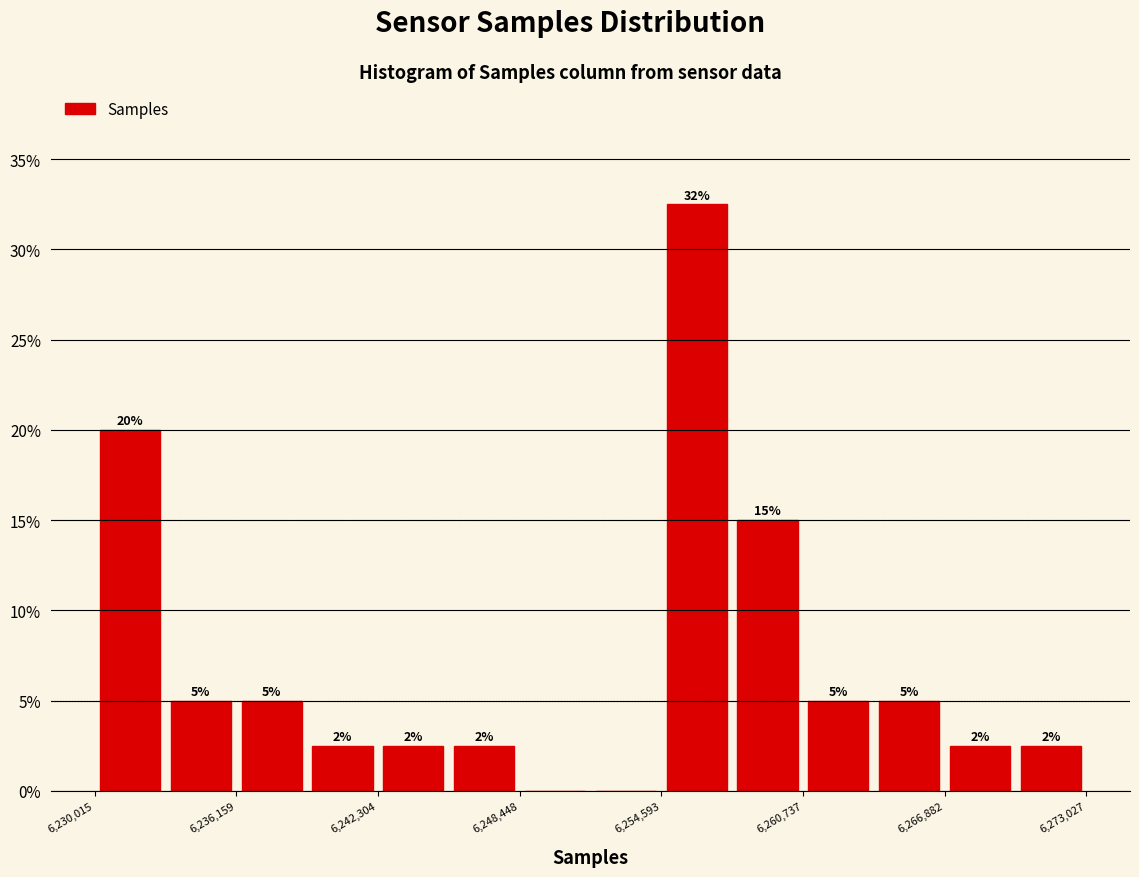

Around what value on the x-axis is the tallest bar? Give the approximate position of its centre, as read against the axis.

6256000